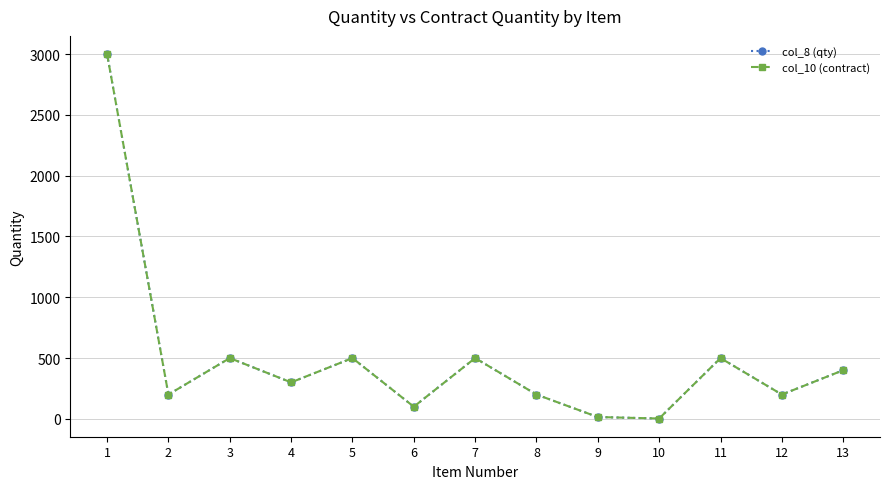

Does the chart have visible grid lines?

Yes